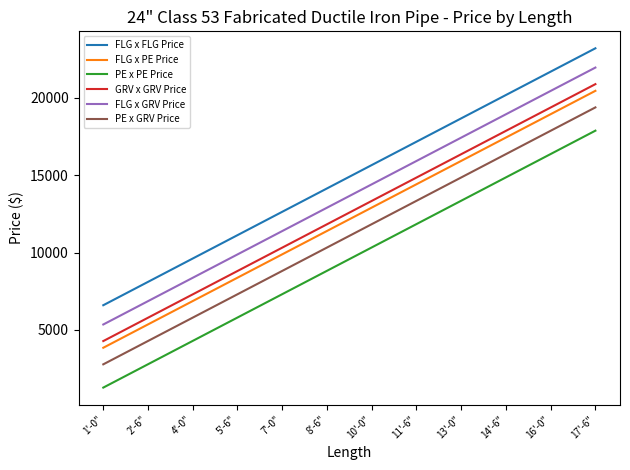

What is the sum of all FLG x PE Price values?

413049